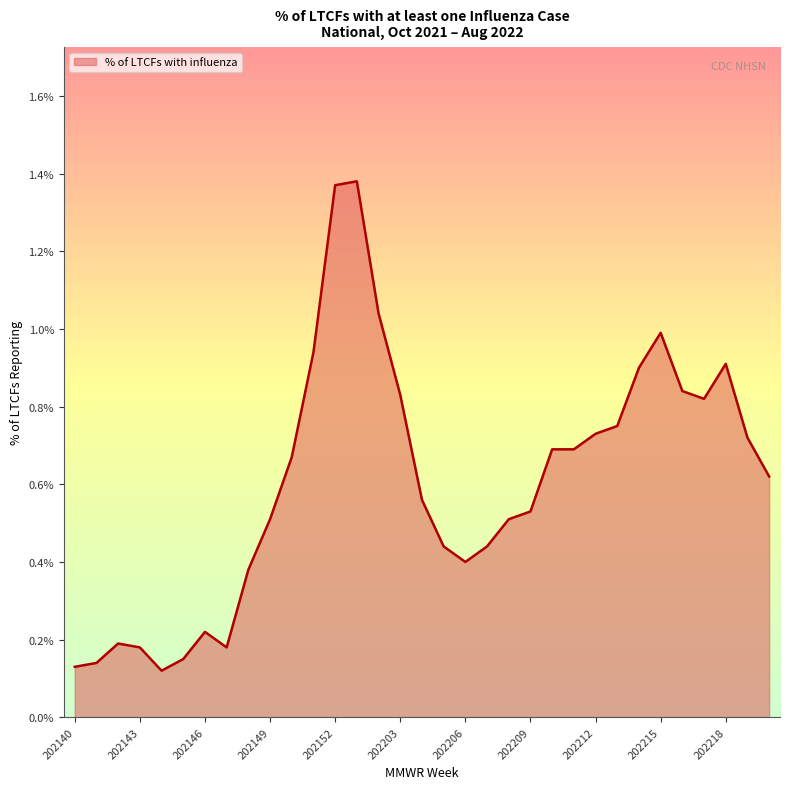

What is the difference between the maximum and minimum values?

1.3